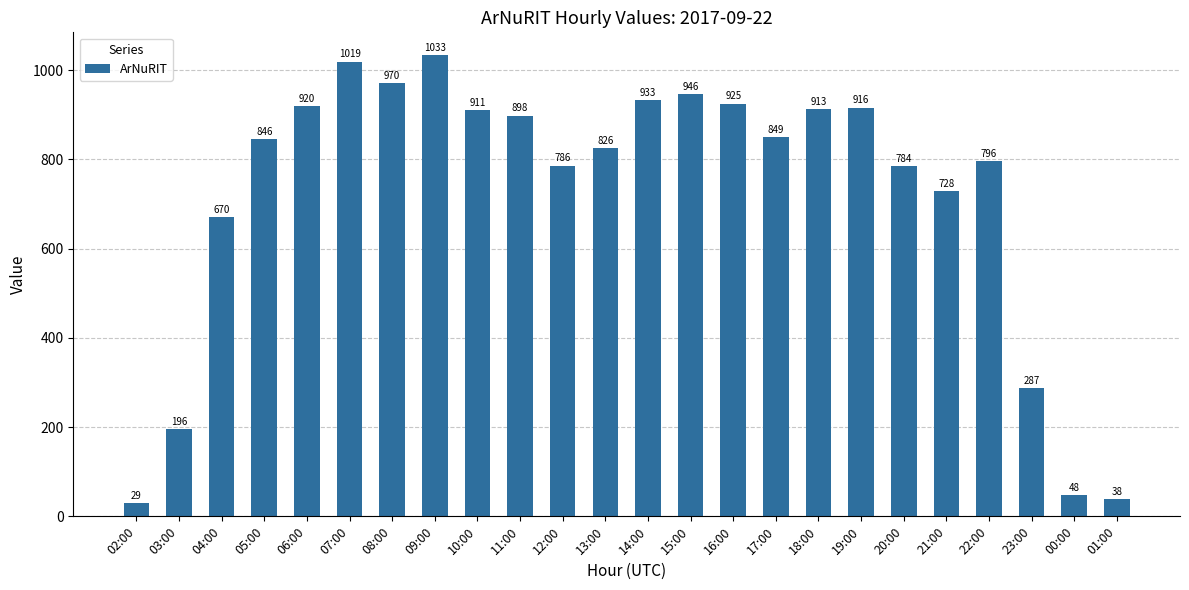

Approximately how many times larger is the value at 09:00 compared to 13:00?

1.3